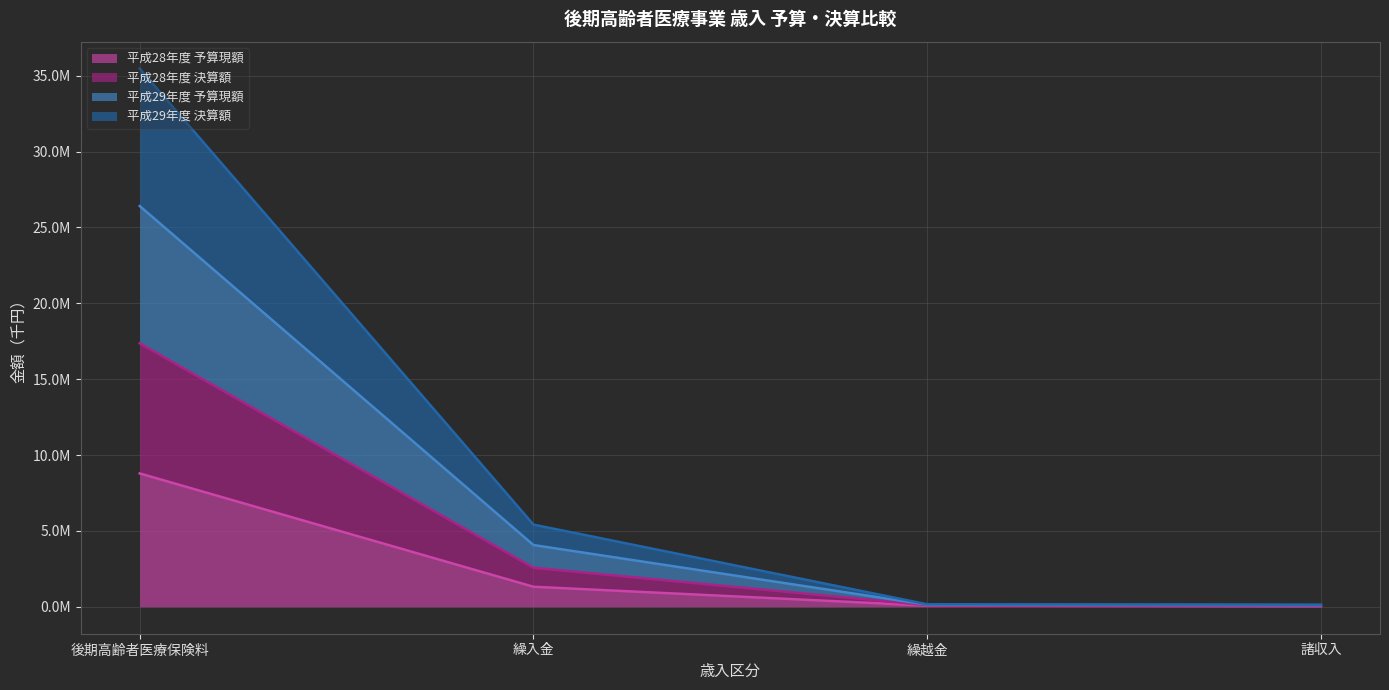

The value of 平成29年度 決算額 at 諸収入 is 143905. True or false?

True